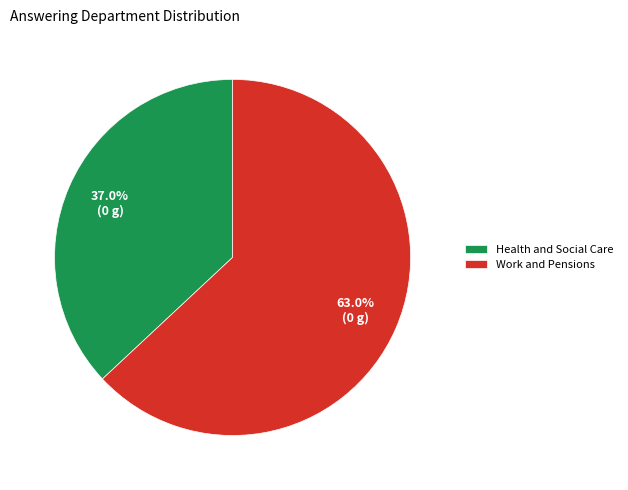

What is the total percentage of Health and Social Care and Work and Pensions?

100.0%